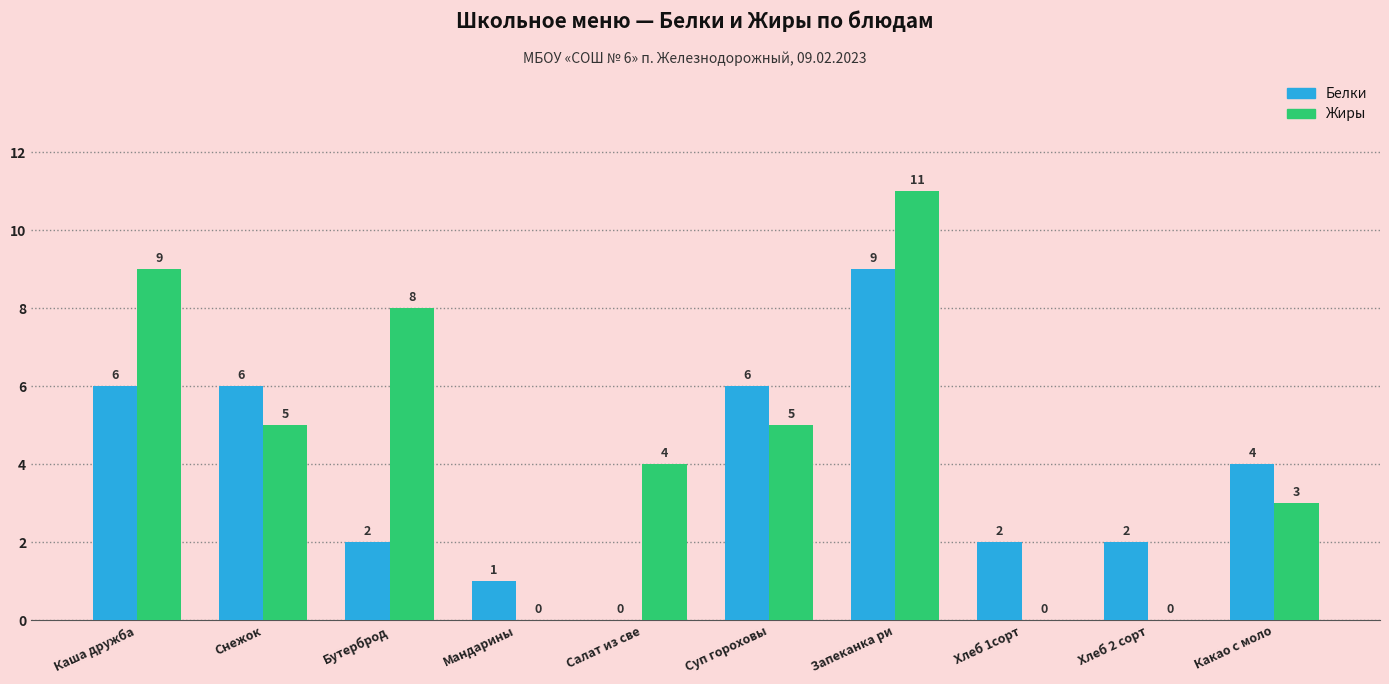

Which category has the highest value across all series?

Запеканка ри